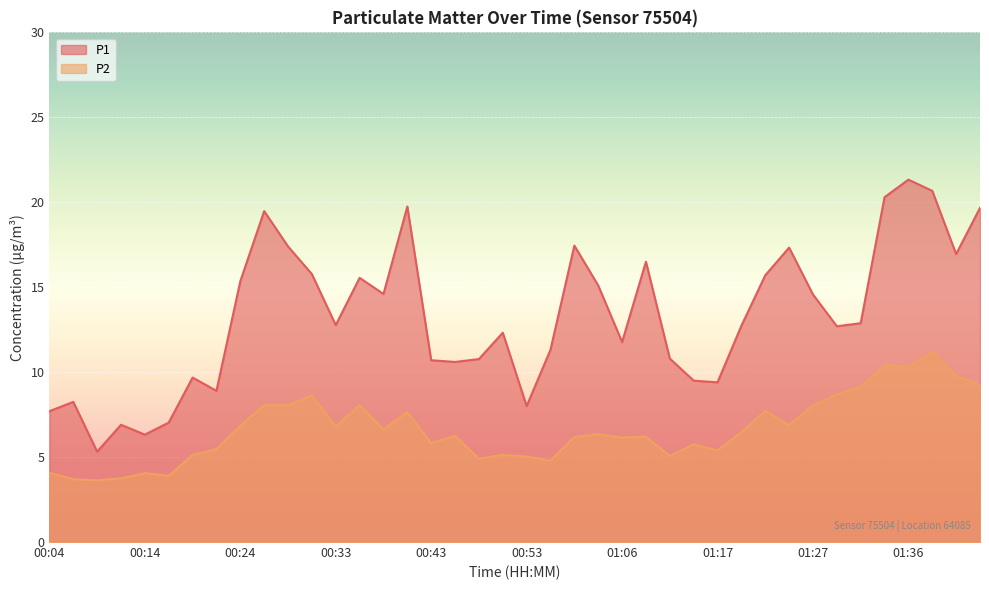

Reading right to left, transcribe all the data shown in this chart.

P1: 19.7	16.9	20.7	21.3	20.3	12.9	12.7	14.6	17.3	15.7	12.7	9.4	9.5	10.8	16.5	11.8	15.1	17.4	11.3	8.0	12.3	10.8	10.6	10.7	19.8	14.6	15.6	12.8	15.8	17.4	19.5	15.3	8.9	9.7	7.0	6.3	6.9	5.3	8.2	7.7
P2: 9.2	9.8	11.2	10.3	10.4	9.1	8.7	8.1	6.9	7.7	6.5	5.4	5.8	5.1	6.2	6.2	6.3	6.2	4.8	5.0	5.1	4.9	6.2	5.8	7.7	6.6	8.1	6.8	8.6	8.1	8.1	6.8	5.5	5.1	3.9	4.0	3.8	3.6	3.7	4.1